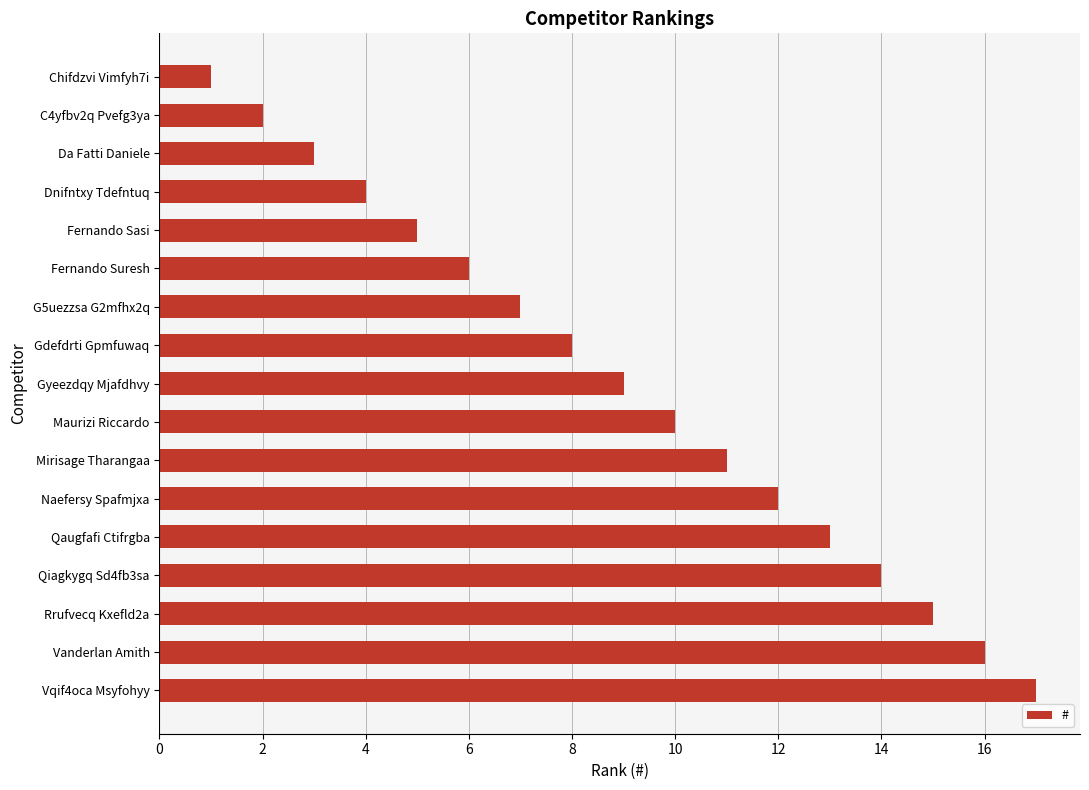

Reading bottom to top, list all the values displayed in this chart.

Vqif4oca Msyfohyy=17	Vanderlan Amith=16	Rrufvecq Kxefld2a=15	Qiagkygq Sd4fb3sa=14	Qaugfafi Ctifrgba=13	Naefersy Spafmjxa=12	Mirisage Tharangaa=11	Maurizi Riccardo=10	Gyeezdqy Mjafdhvy=9	Gdefdrti Gpmfuwaq=8	G5uezzsa G2mfhx2q=7	Fernando Suresh=6	Fernando Sasi=5	Dnifntxy Tdefntuq=4	Da Fatti Daniele=3	C4yfbv2q Pvefg3ya=2	Chifdzvi Vimfyh7i=1